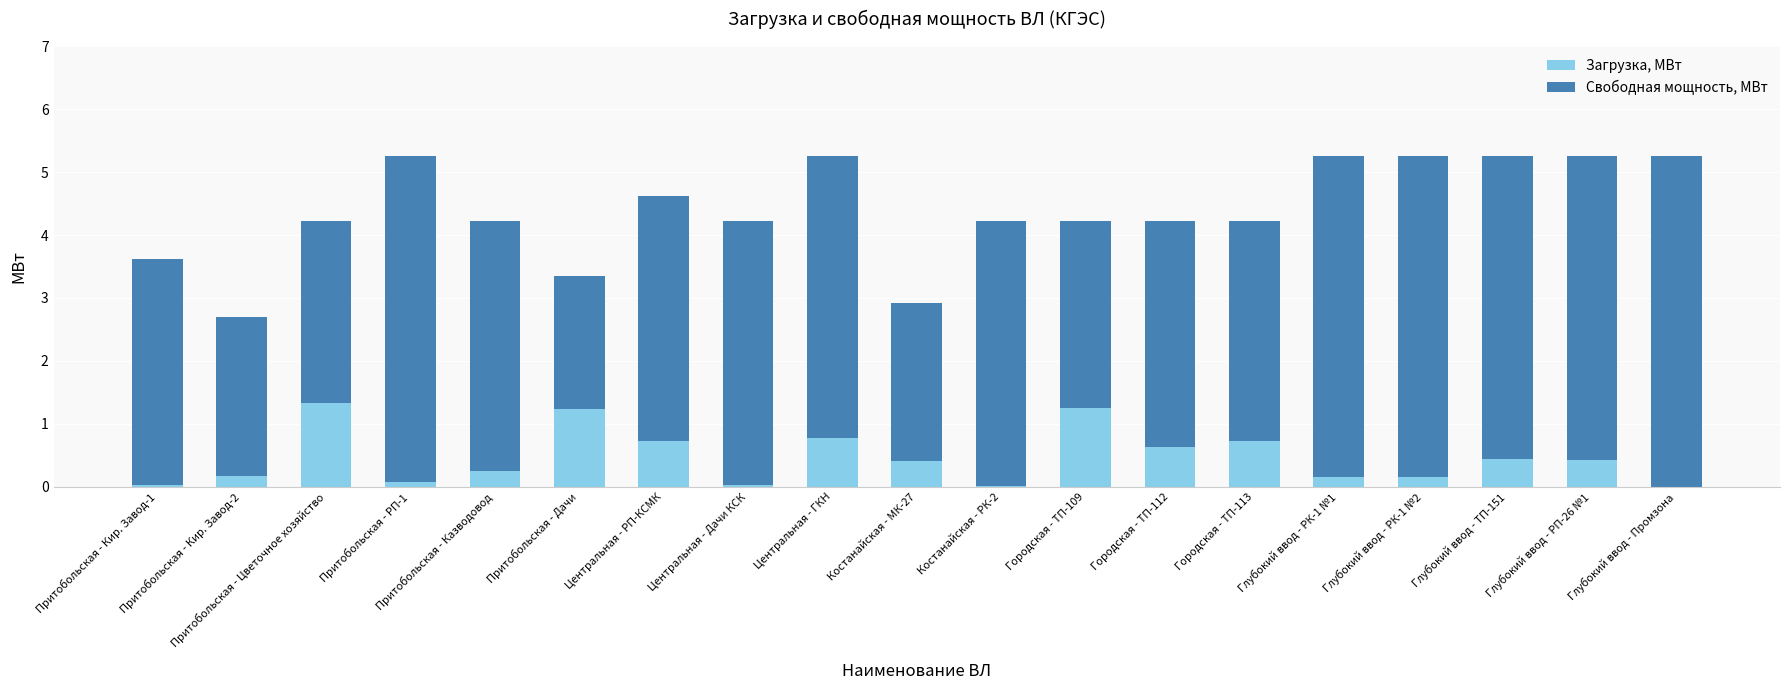

What is the maximum value for Загрузка, МВт?

1.3